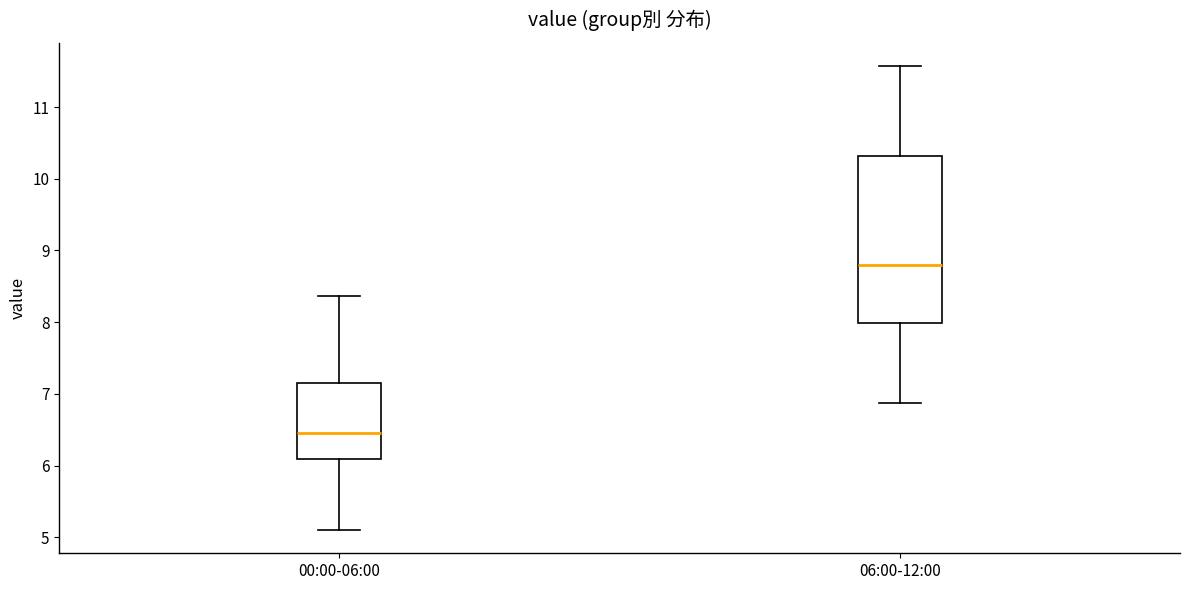

Reading left to right, read every box against the y-axis: the position of its median line, the range the box covers, and the ends of its whiskers. The values are not printed on the chart, so give them approximately, as read against the axis.

00:00-06:00: median 6.5, box 6.1 to 7.2, whiskers 5.1 to 8.4
06:00-12:00: median 8.8, box 8.0 to 10.3, whiskers 6.9 to 11.6